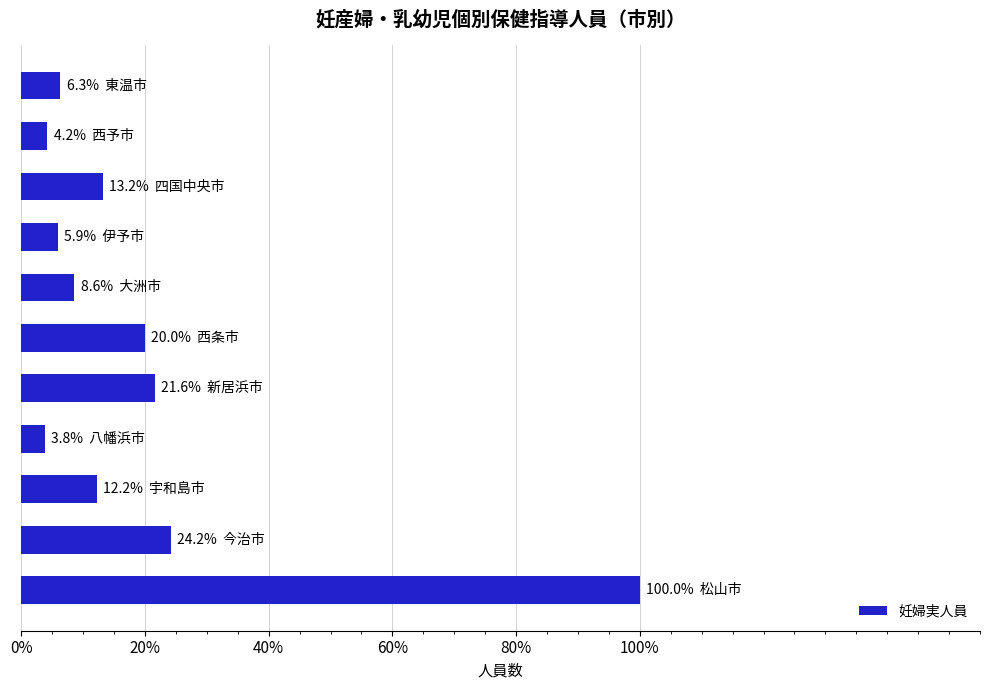

Does the chart contain any negative values?

No